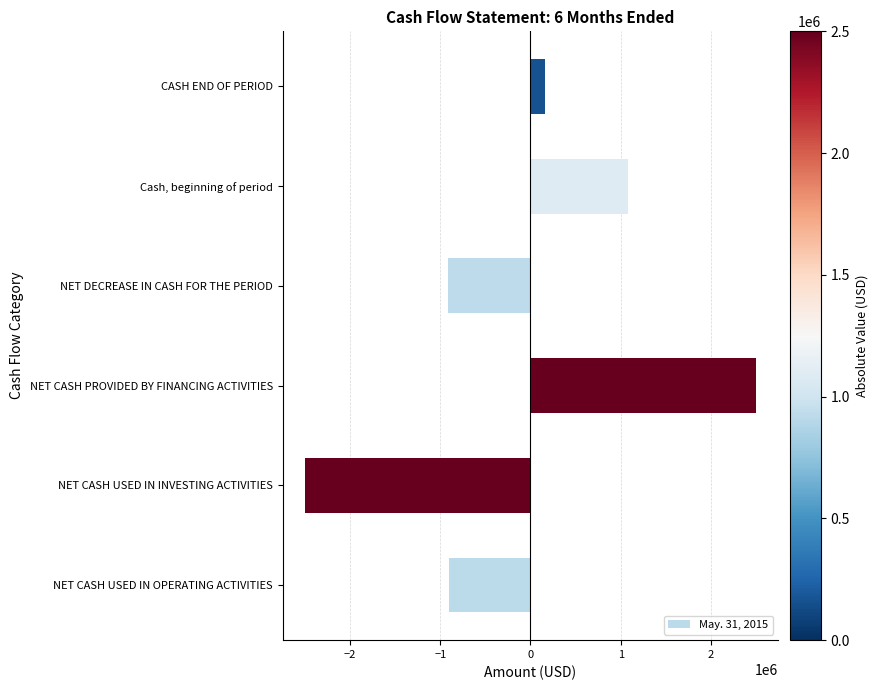

Rank the categories by value from lowest to highest.

NET CASH USED IN INVESTING ACTIVITIES, NET DECREASE IN CASH FOR THE PERIOD, NET CASH USED IN OPERATING ACTIVITIES, CASH END OF PERIOD, Cash, beginning of period, NET CASH PROVIDED BY FINANCING ACTIVITIES